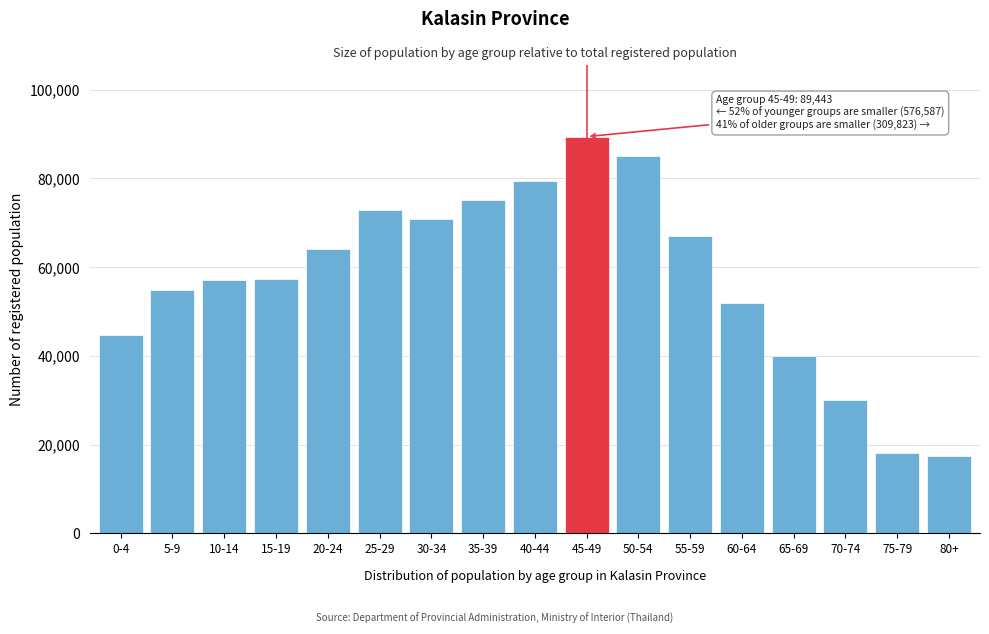

Which has a higher value, 15-19 or 65-69?

15-19